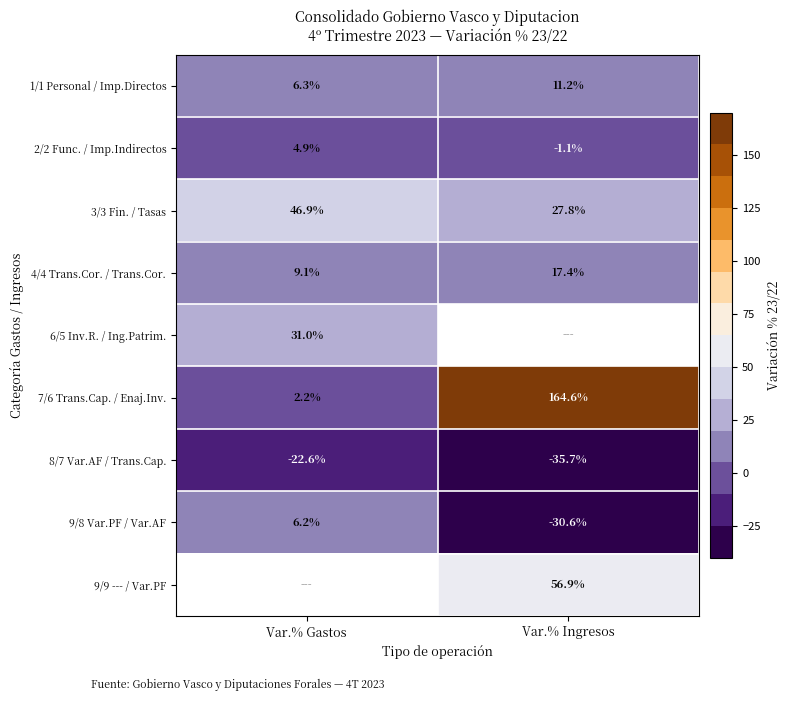

Is it true that 8/7 Var.AF / Trans.Cap. equals -4.5 at Var.% Gastos?

False